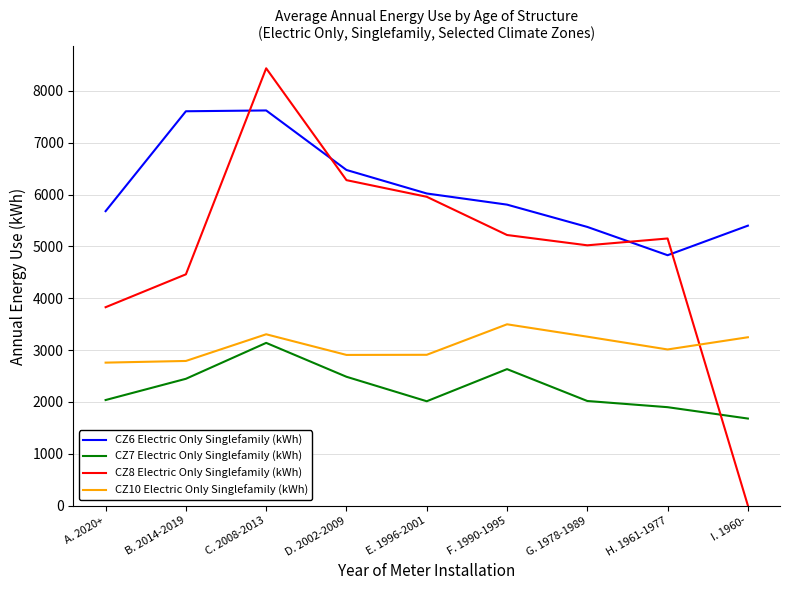

What is the sum of all CZ7 Electric Only Singlefamily (kWh) values?

20340.8